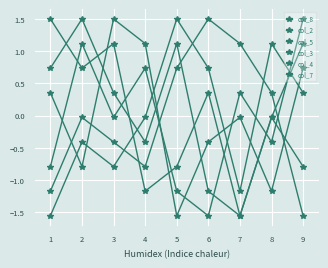

In col_2, how many points are lower than both neighbors (excluding endpoints)?

3